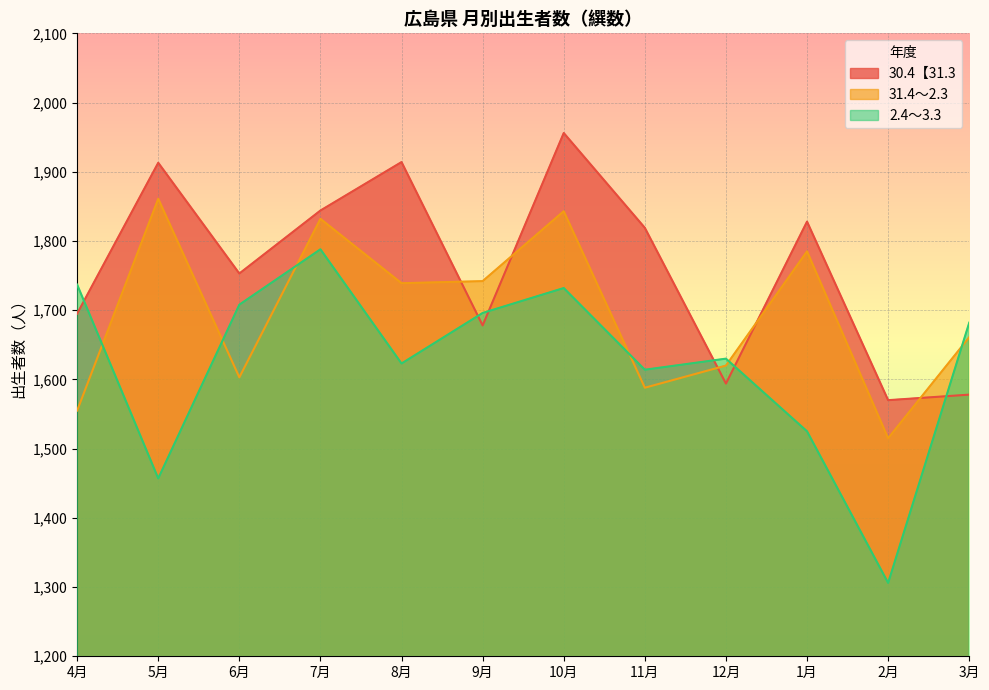

Rank the series at 7月 from lowest to highest value.

2.4～3.3, 31.4～2.3, 30.4【31.3